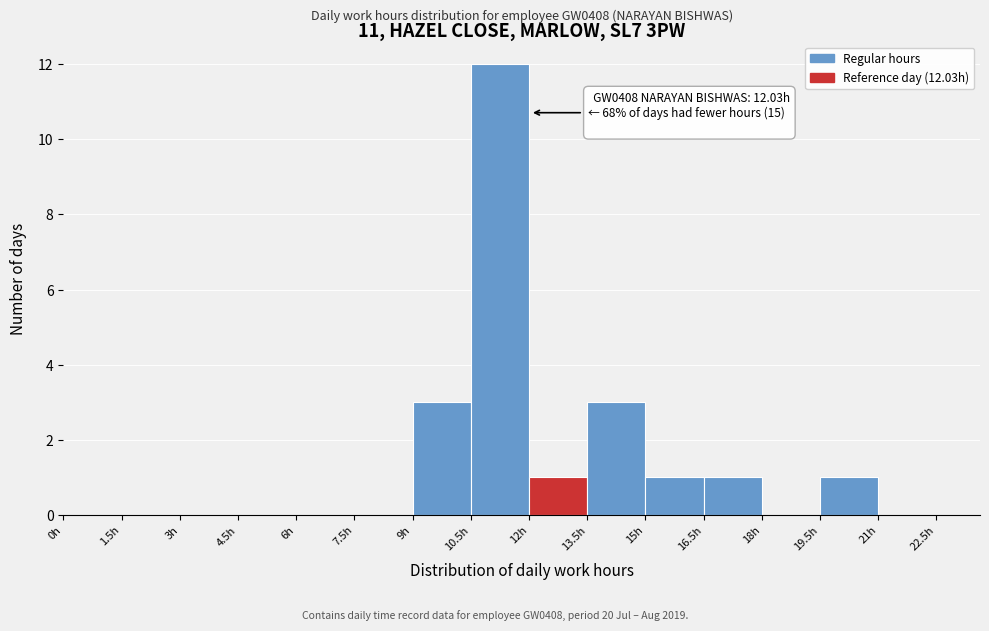

Which range on the x-axis has the tallest bar?

10.5 to 12.0